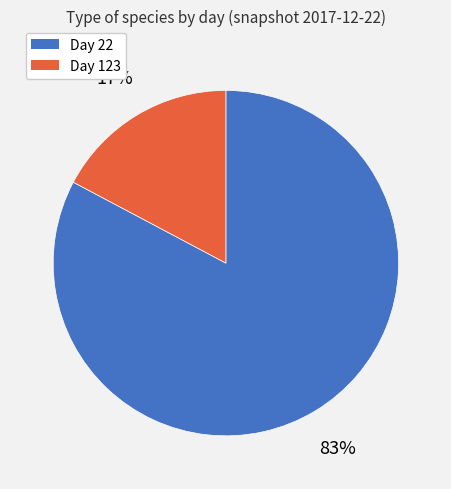

Is there a majority slice in this chart?

Yes